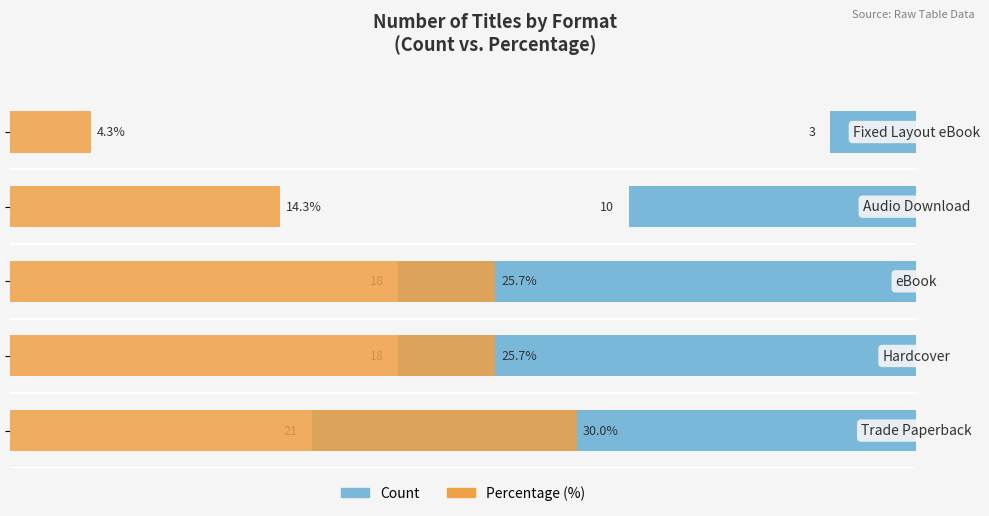

Reading left to right, what are all the values shown in this chart?

Count: 21.0	18.0	18.0	10.0	3.0
Percentage (%): 30.0	25.7	25.7	14.3	4.3